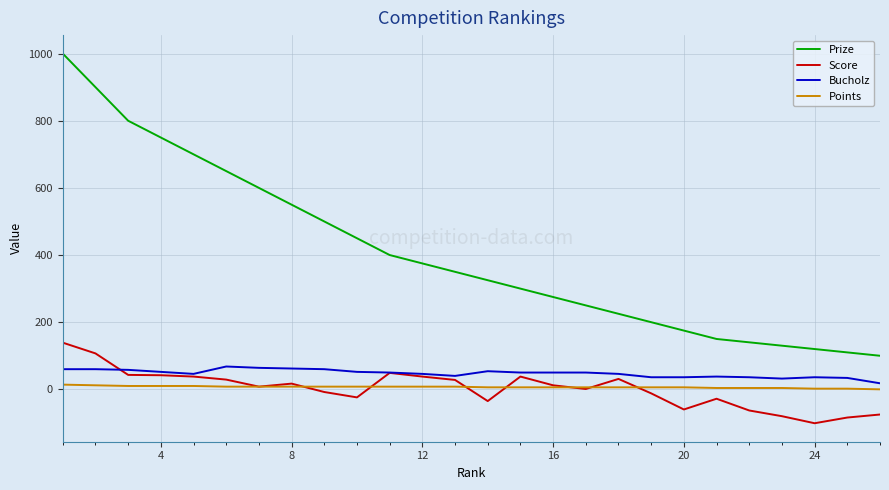

Which series has the largest total across all categories?

Prize